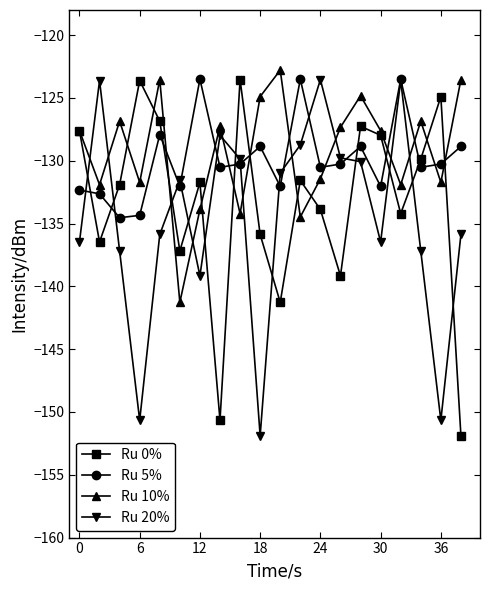

Is this an area chart (filled region under the line)?

No